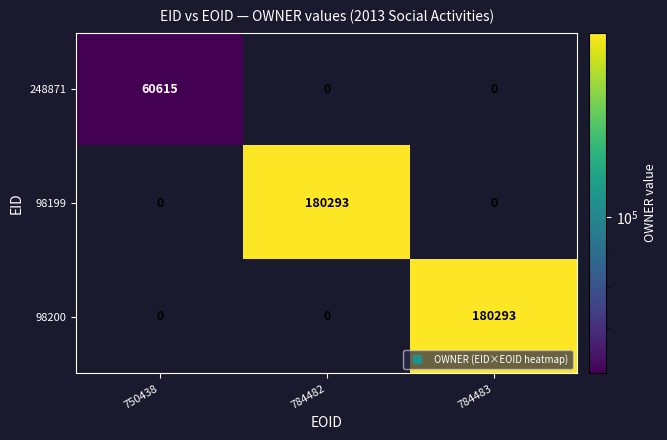

What is the total value across all series at 784482?

180293